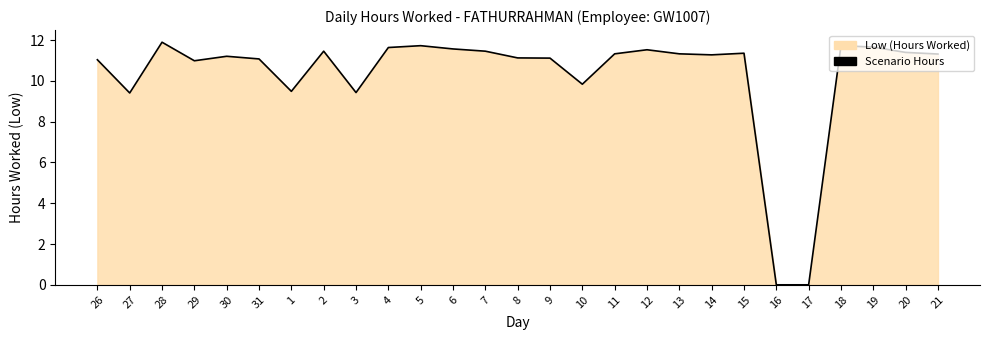

True or false: the data shows 0.0 at 17.

True